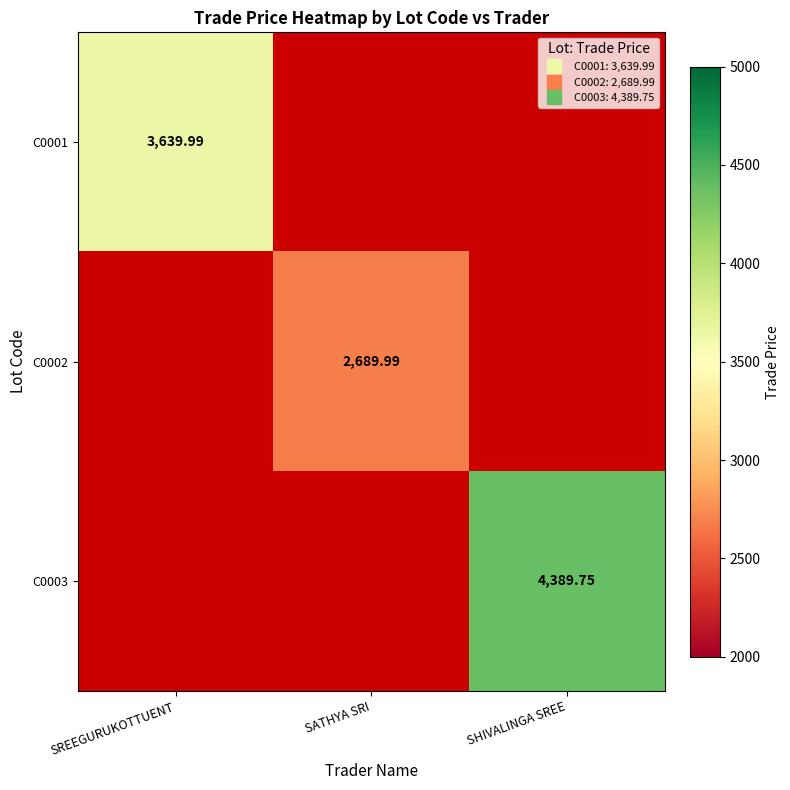

The C0001 series shows 2110.2 at SREEGURUKOTTUENT. True or false?

False